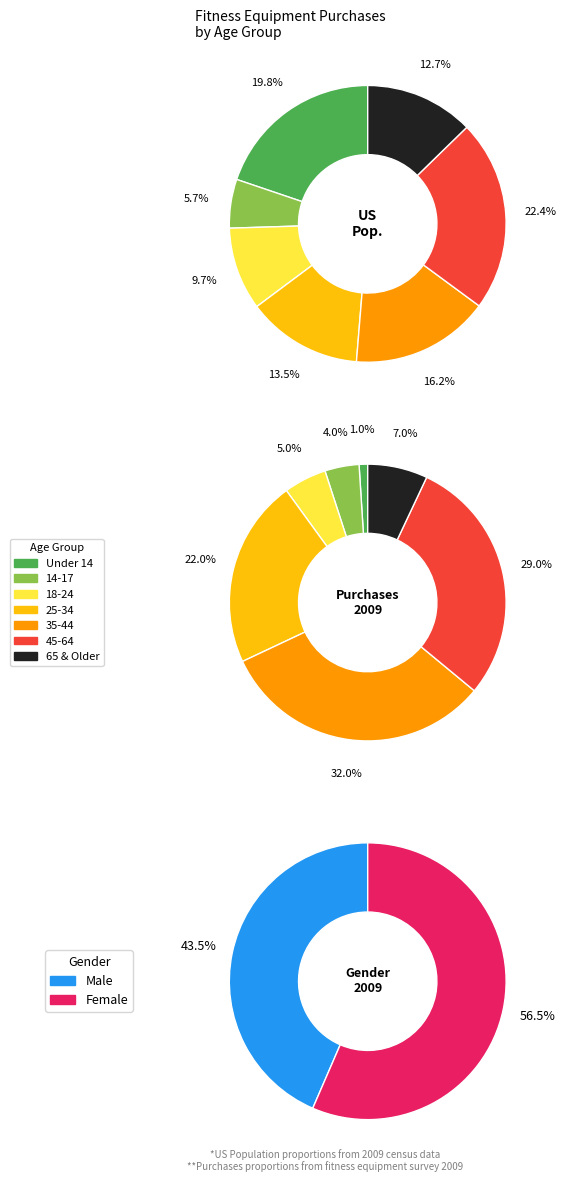

How many segments does this pie chart have?

7